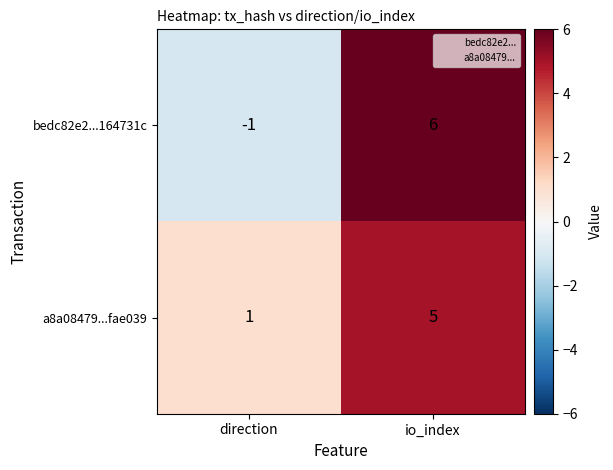

Which category has the highest value across all series?

io_index